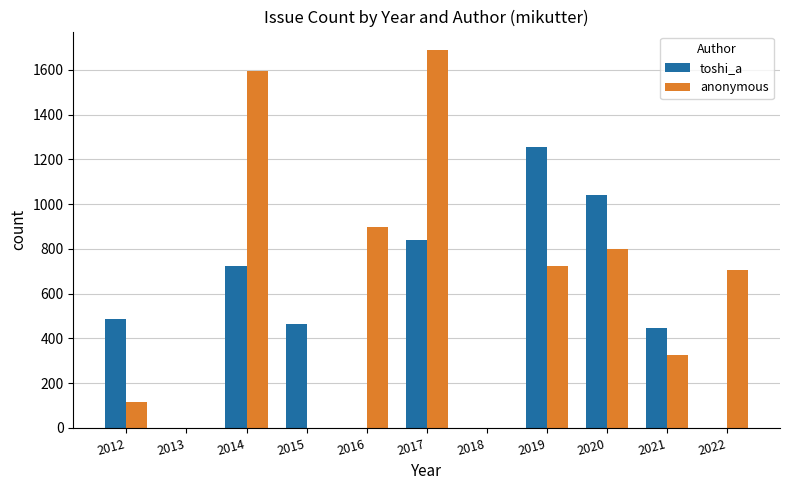

How many categories are shown in the chart?

11